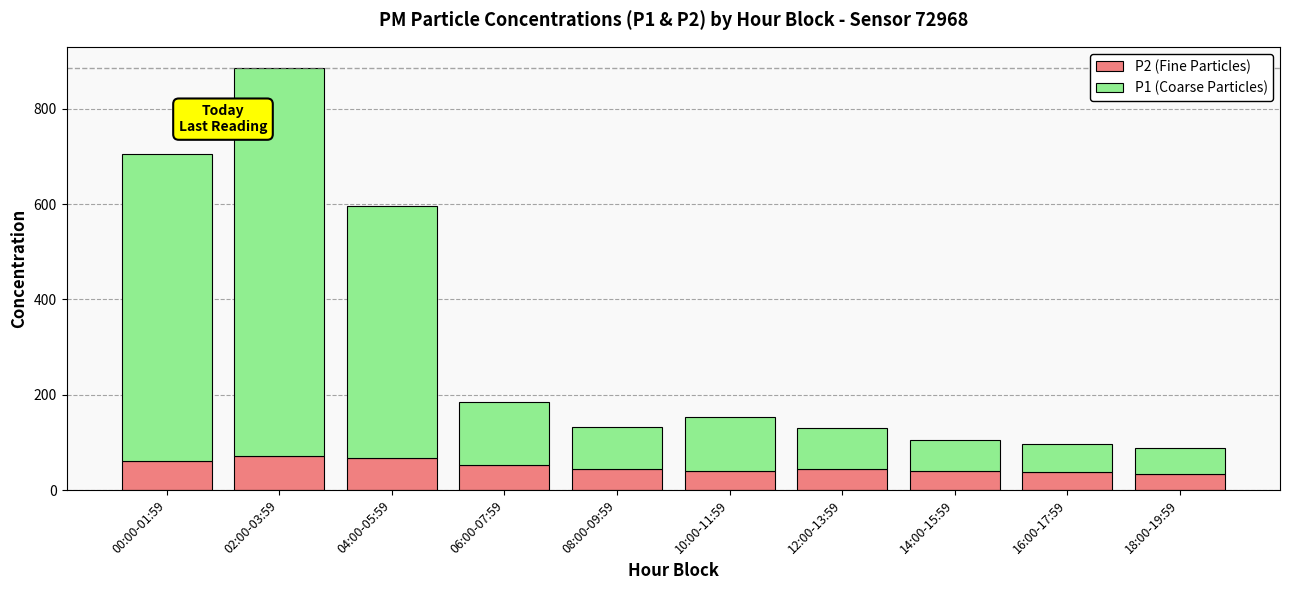

What is the maximum value for P2 (Fine Particles)?

71.7